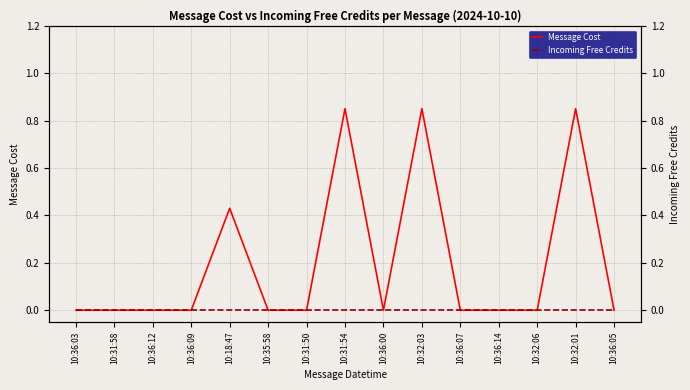

Which series has the largest total across all categories?

Message Cost